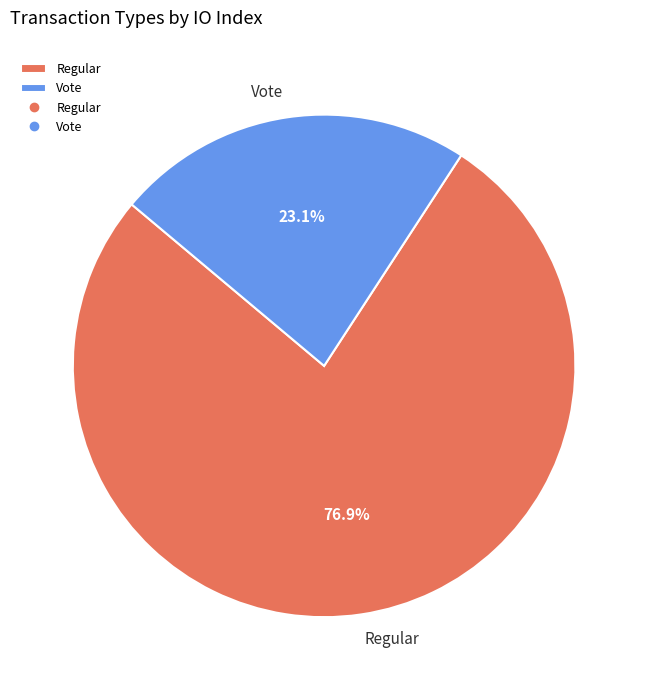

Rank the categories by value from highest to lowest.

Regular, Vote